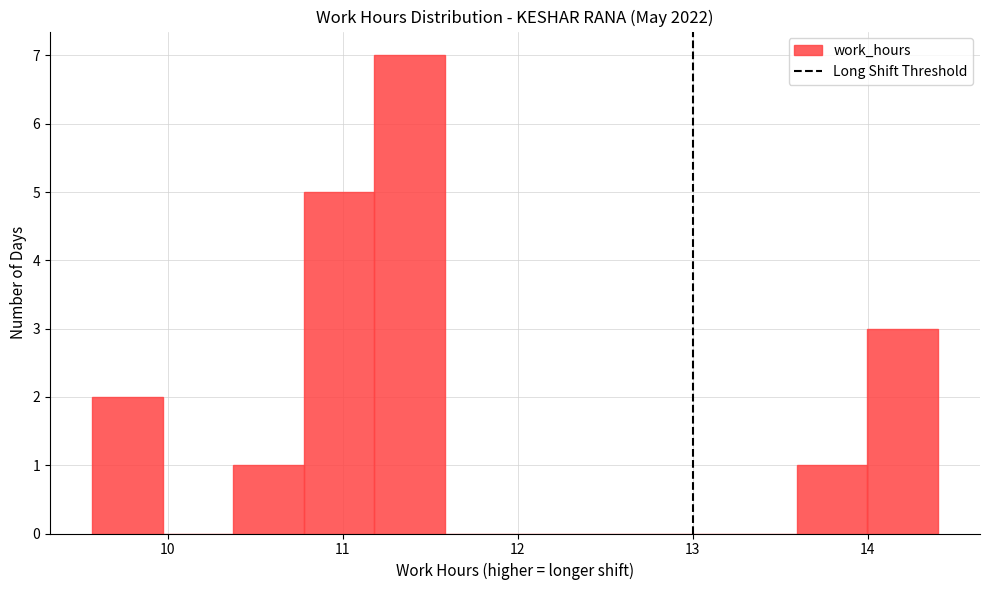

Over which range of the x-axis is the bar tallest?

11.2 to 11.6